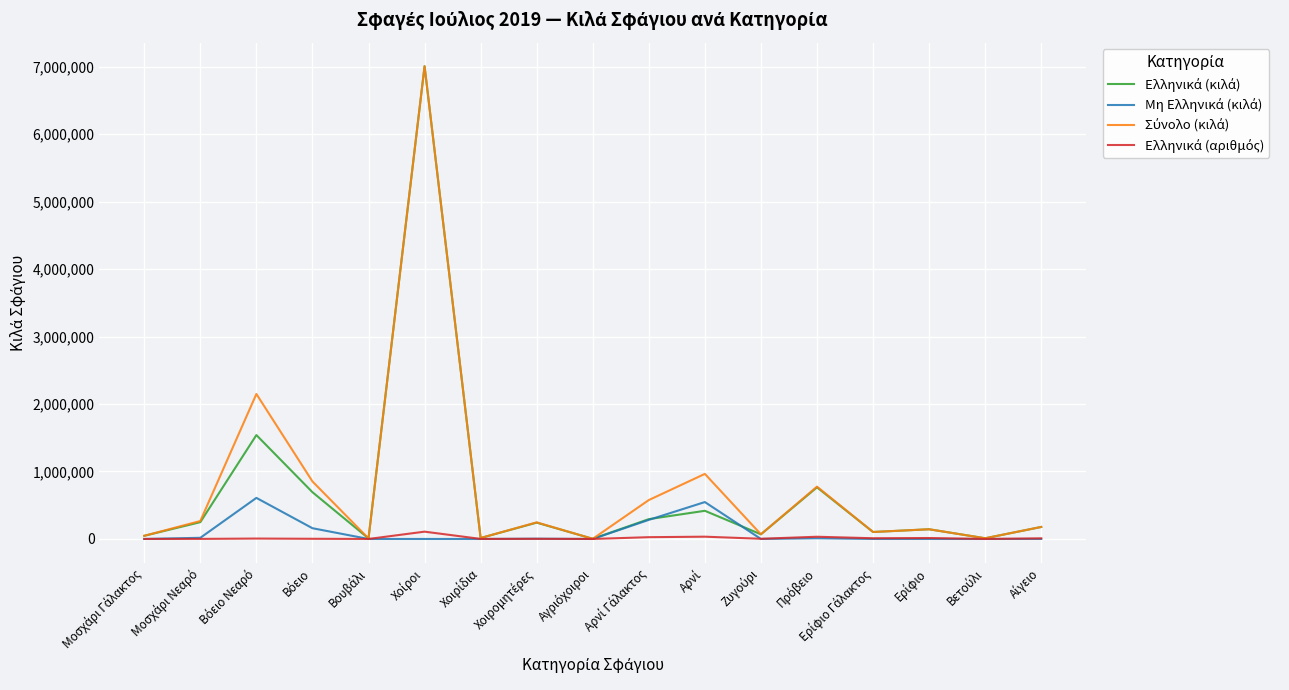

Is it true that Σύνολο (κιλά) equals 46924 at Μοσχάρι Γάλακτος?

True